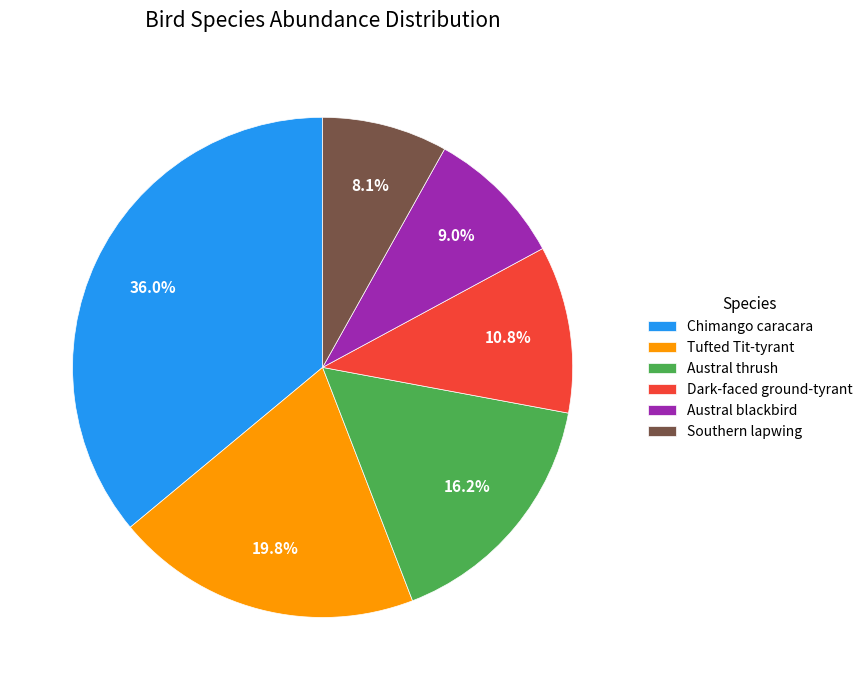

Does any single category account for the majority?

No